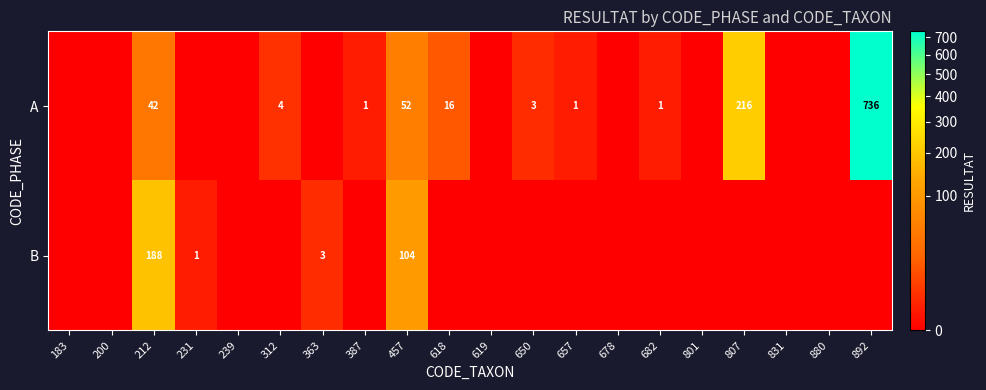

What is the difference between the highest and lowest values at 457?

52